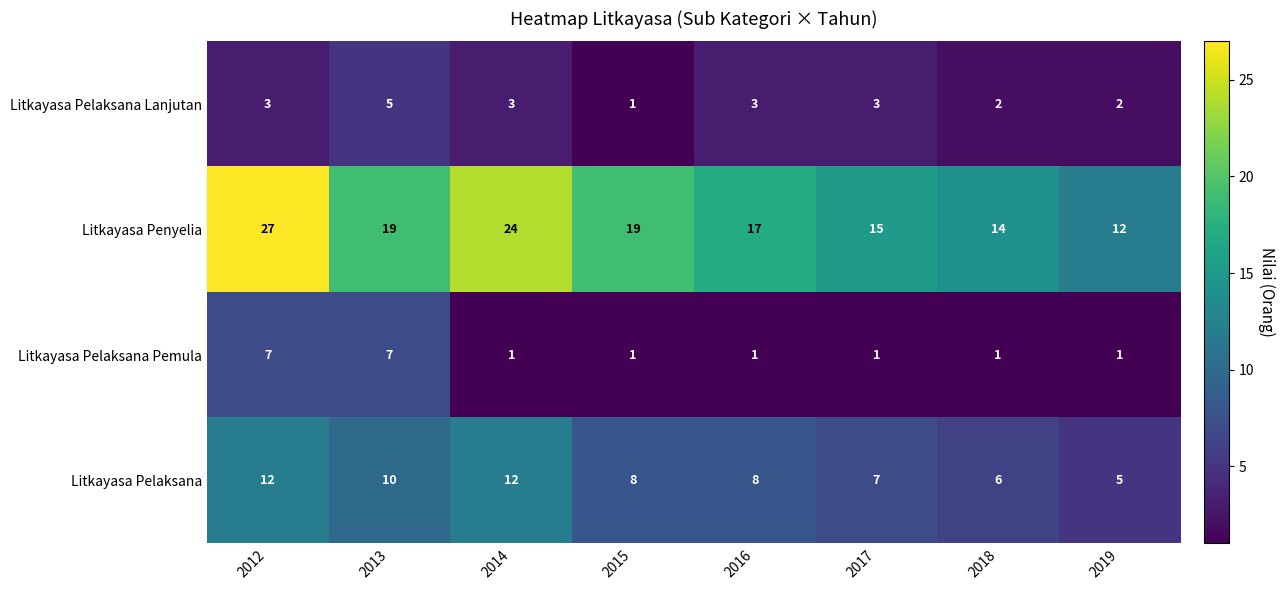

What is the greatest value displayed?

27